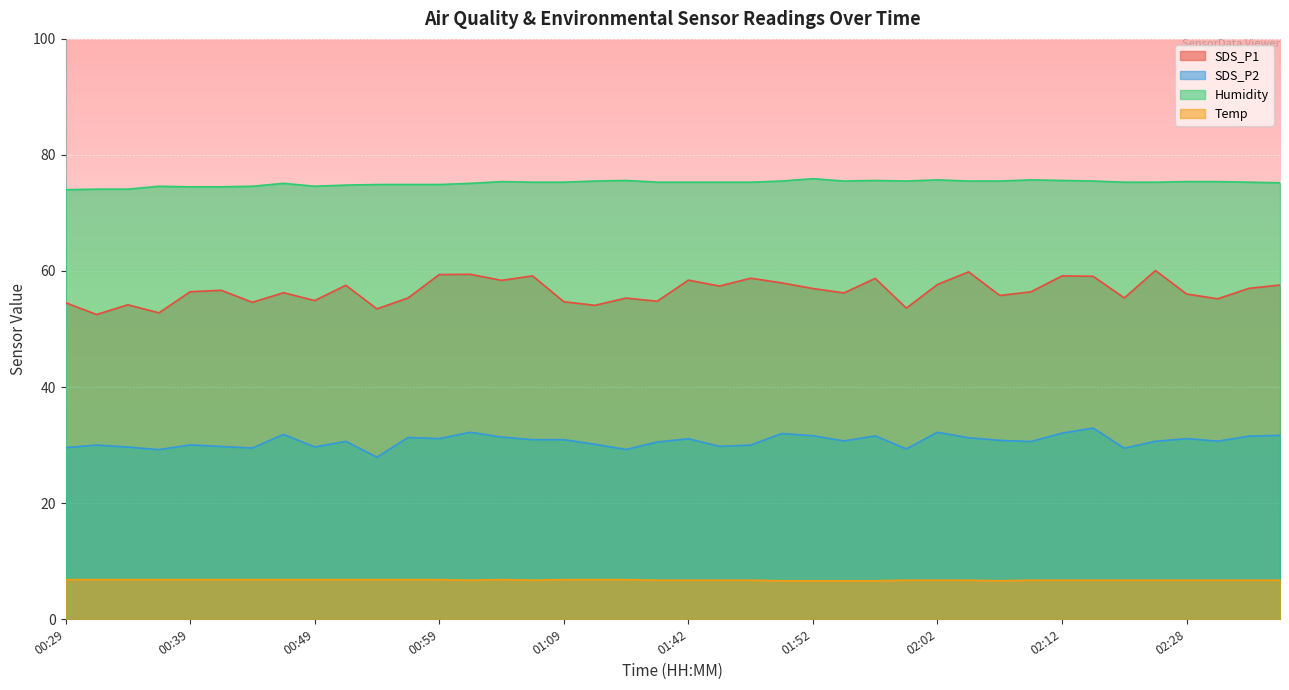

What is the difference between the highest and lowest values at 00:59?

68.1